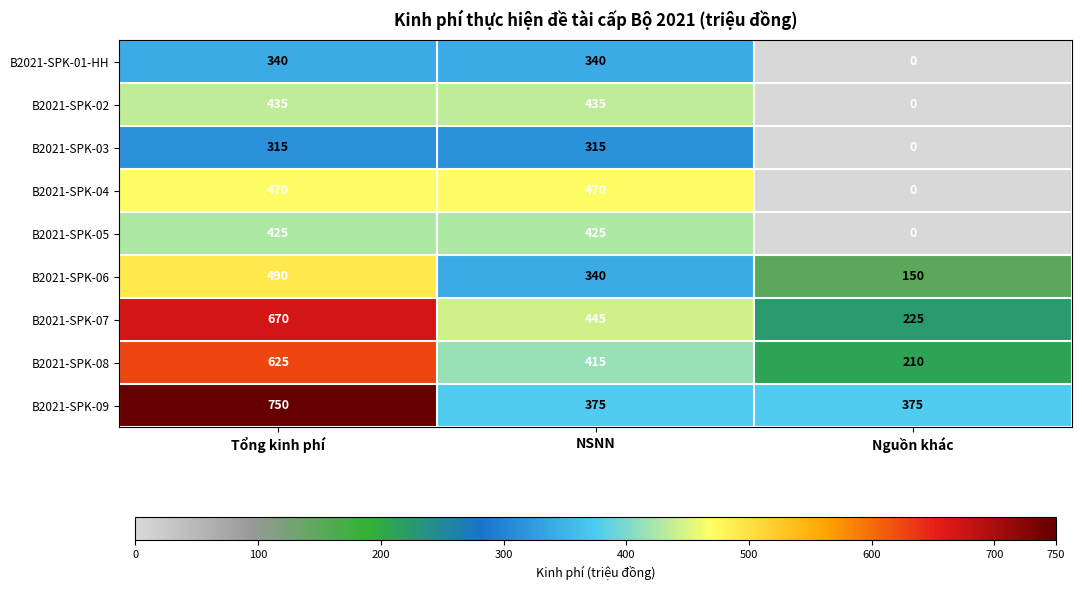

What is the sum of all B2021-SPK-01-HH values?

680